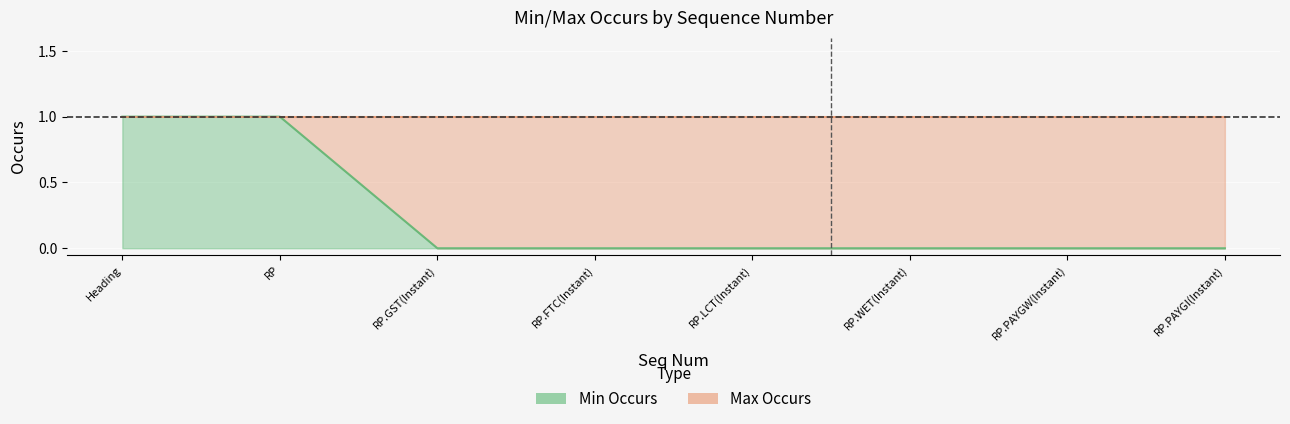

What position from the left is RP.GST(Instant)?

3